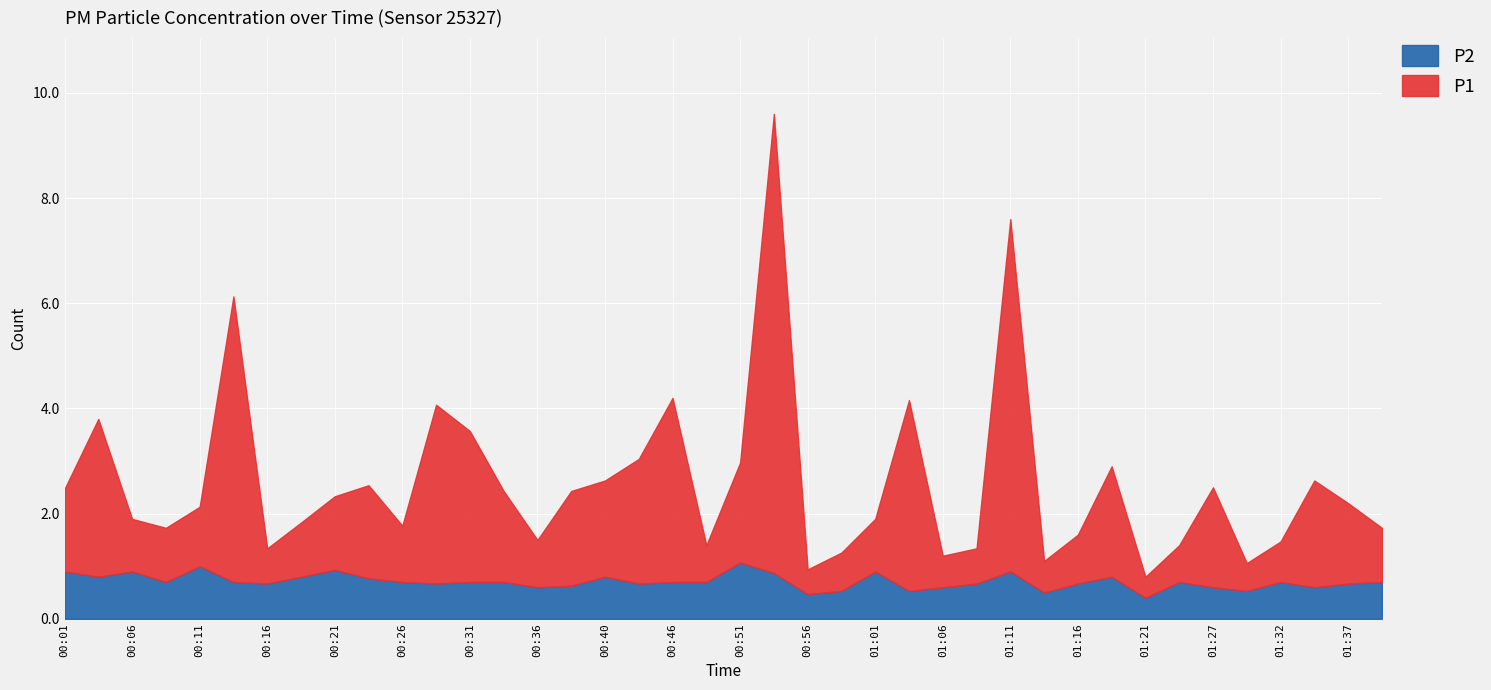

How many data points does each series have?

40